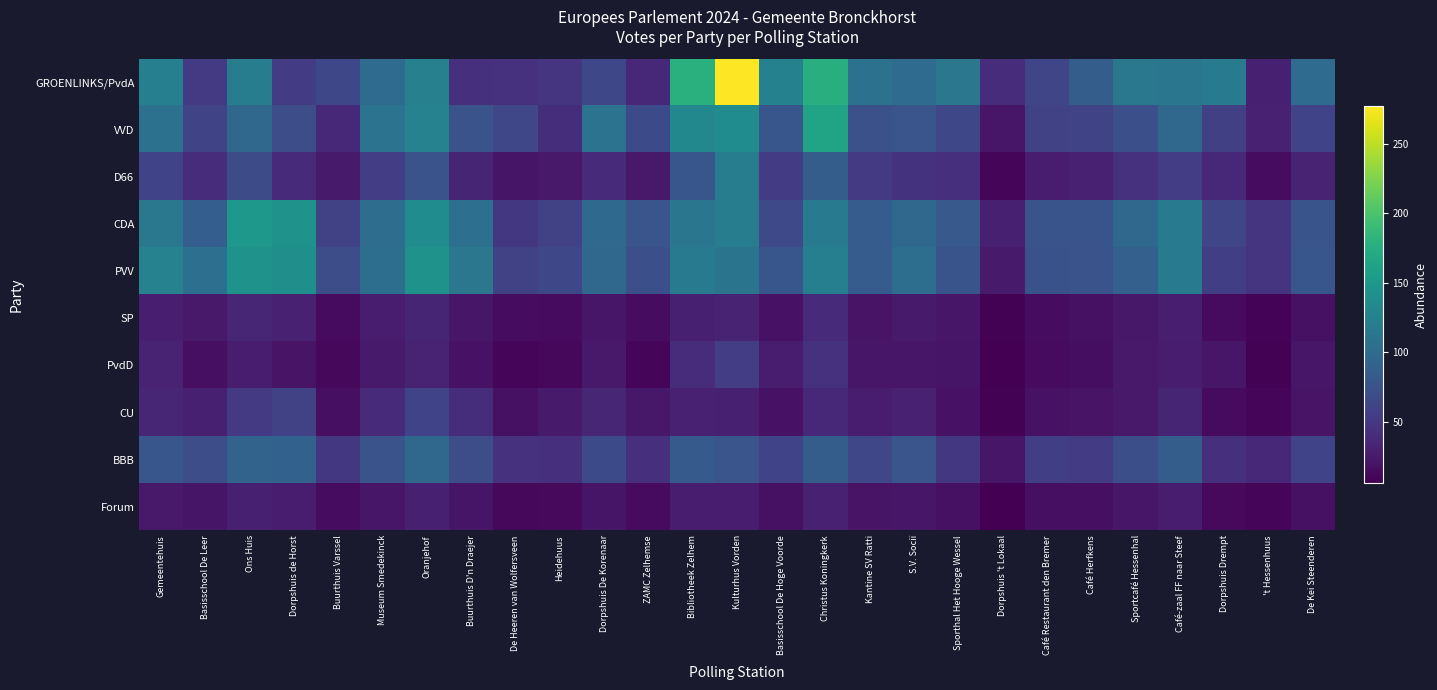

What is the minimum value shown in the chart?

6